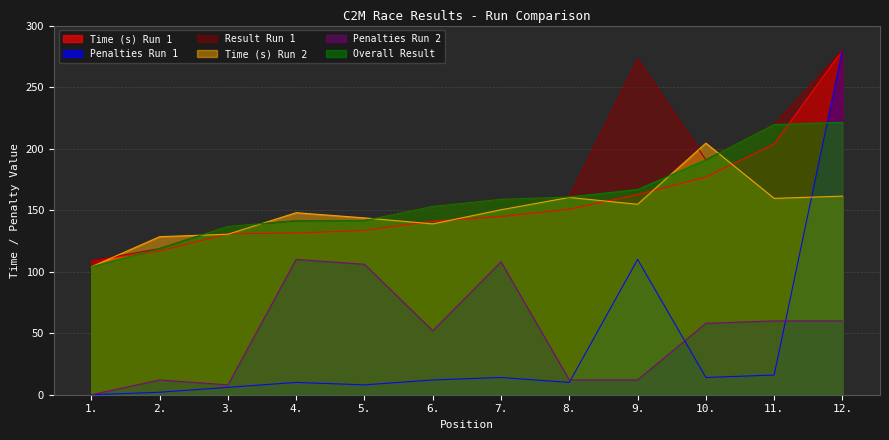

At which label is Overall Result closest to 162?

8.